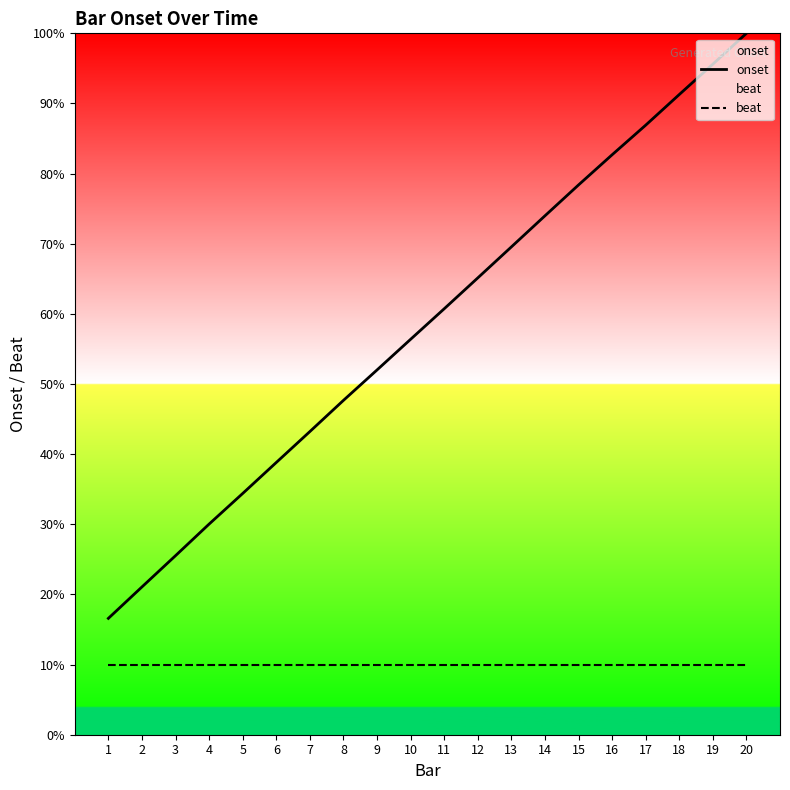

Which series has the widest spread of values?

onset